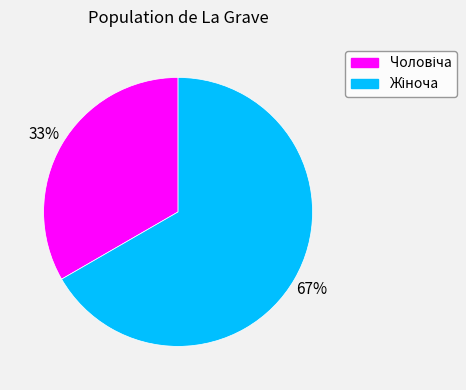

To the nearest percent, what is the average slice percentage?

50%